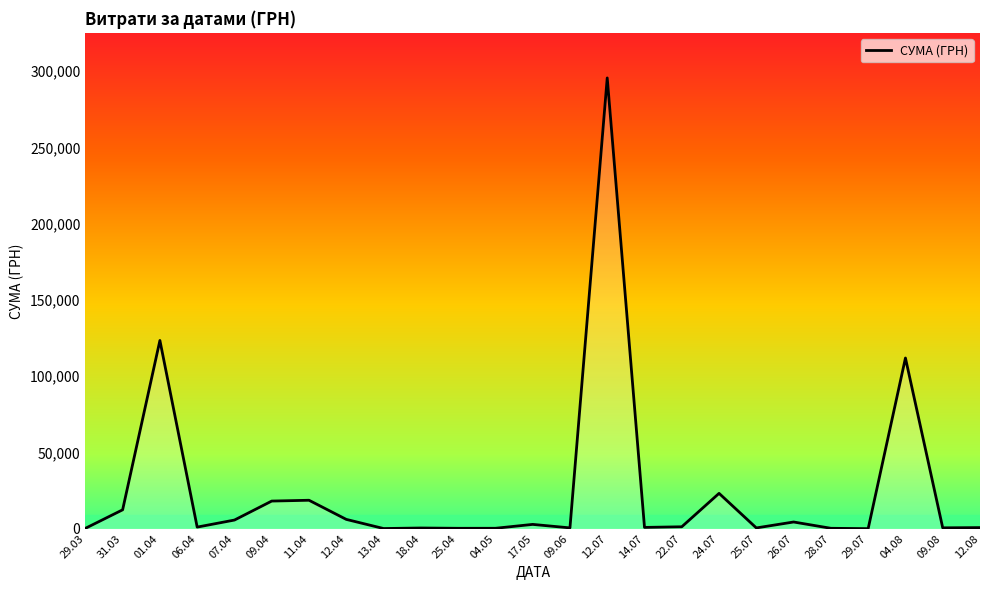

Is this an area chart (filled region under the line)?

No